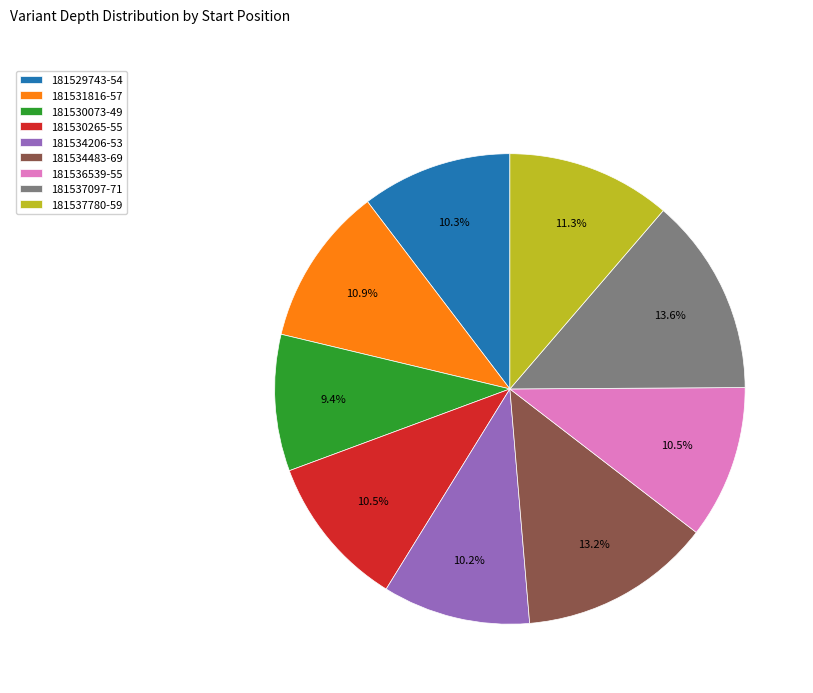

Does 181530073 account for over 50% of the chart?

No